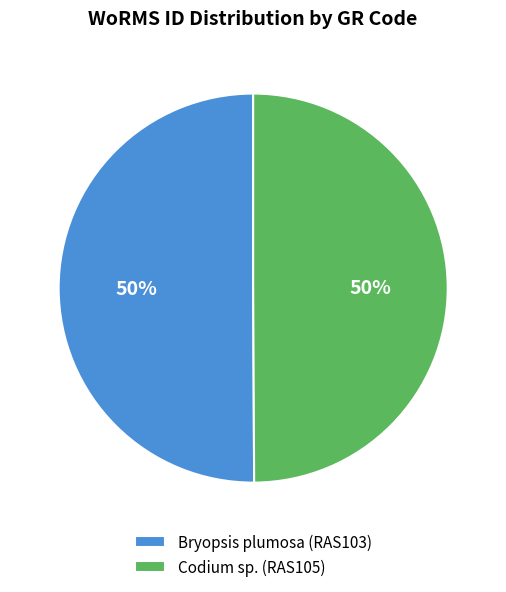

True or false: Bryopsis plumosa (RAS103) accounts for 58% of the total.

False